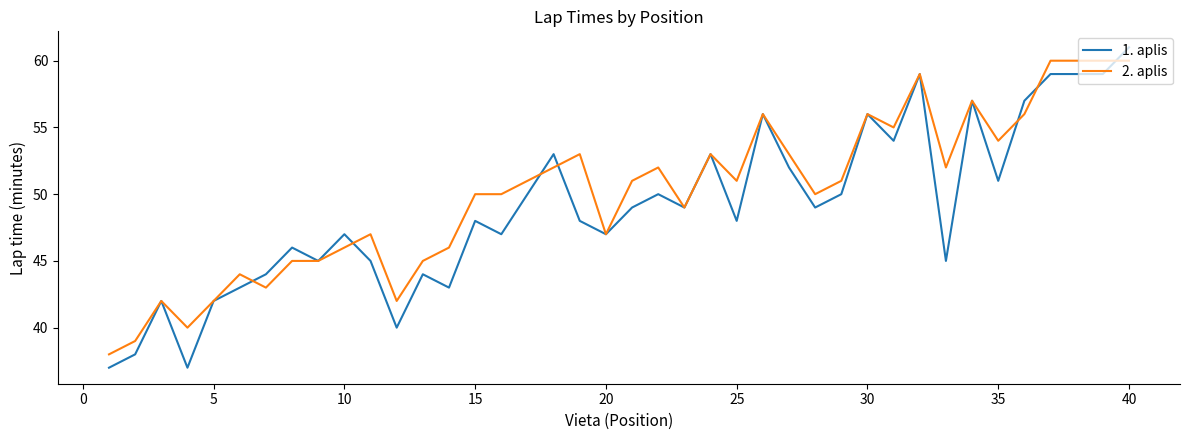

Which series has the widest spread of values?

1. aplis